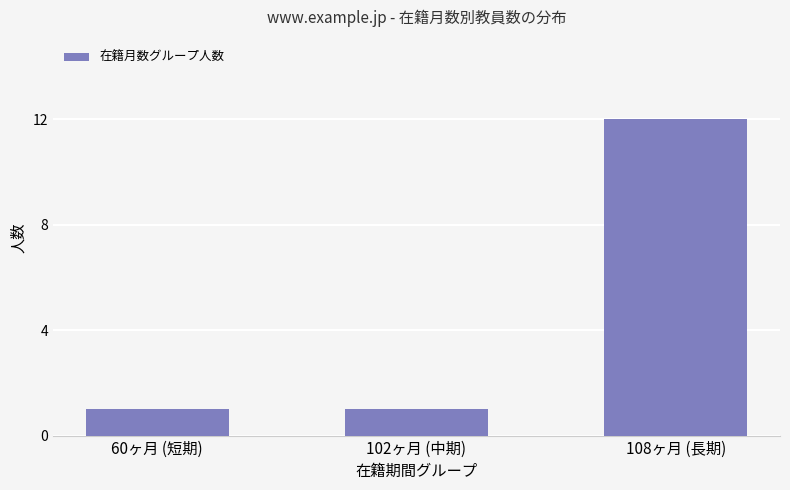

Which label corresponds to the largest value in the chart?

108ヶ月 (長期)